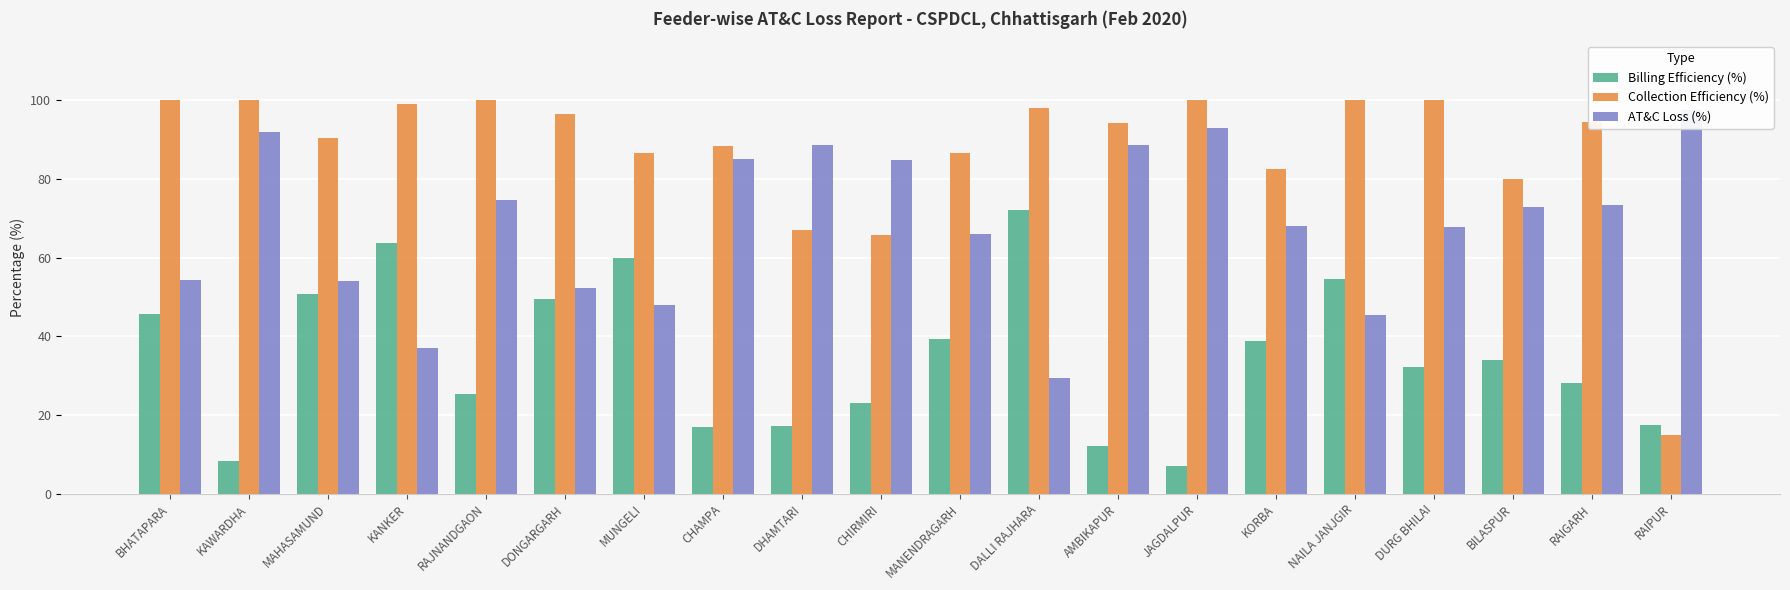

Is it true that AT&C Loss (%) equals 54.3 at BHATAPARA?

True